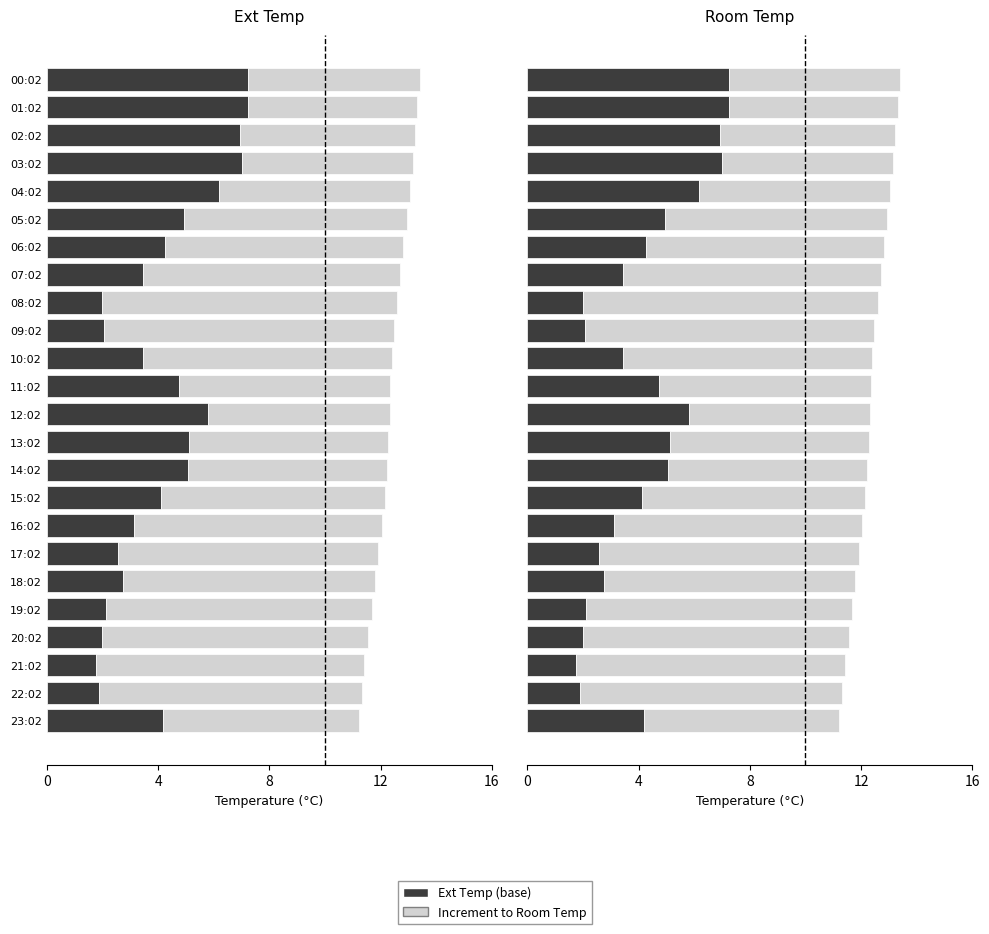

Rank the series by their maximum value, from highest to lowest.

Increment to Room Temp, Ext Temp (base)